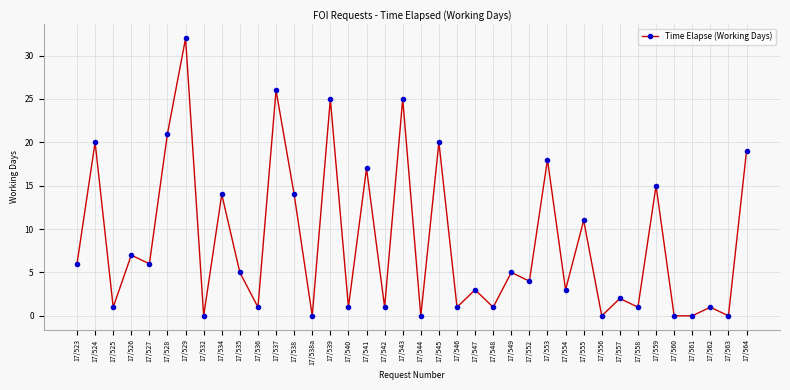

What is the sum of the values at 17/543 and 17/528?

46